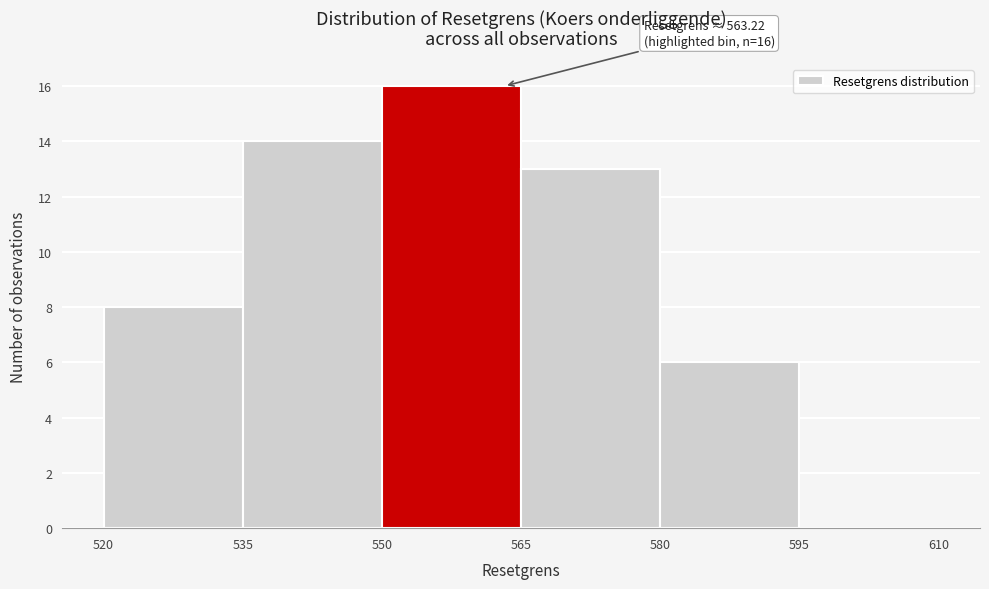

Over which range of the x-axis is the bar tallest?

550 to 565